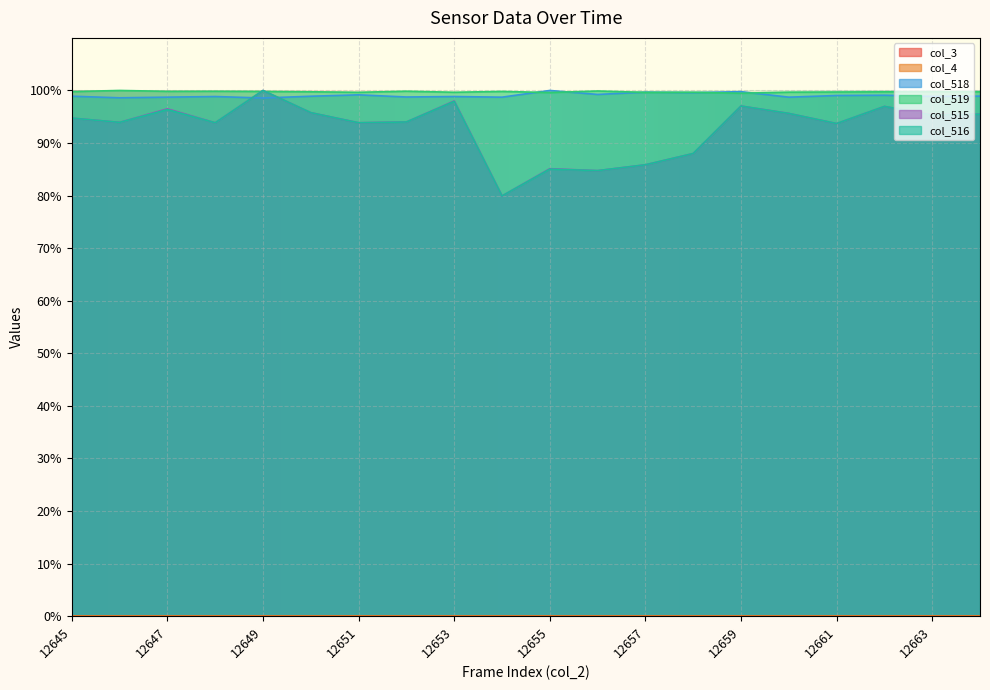

Which category has the lowest value in the col_519 series?

12659